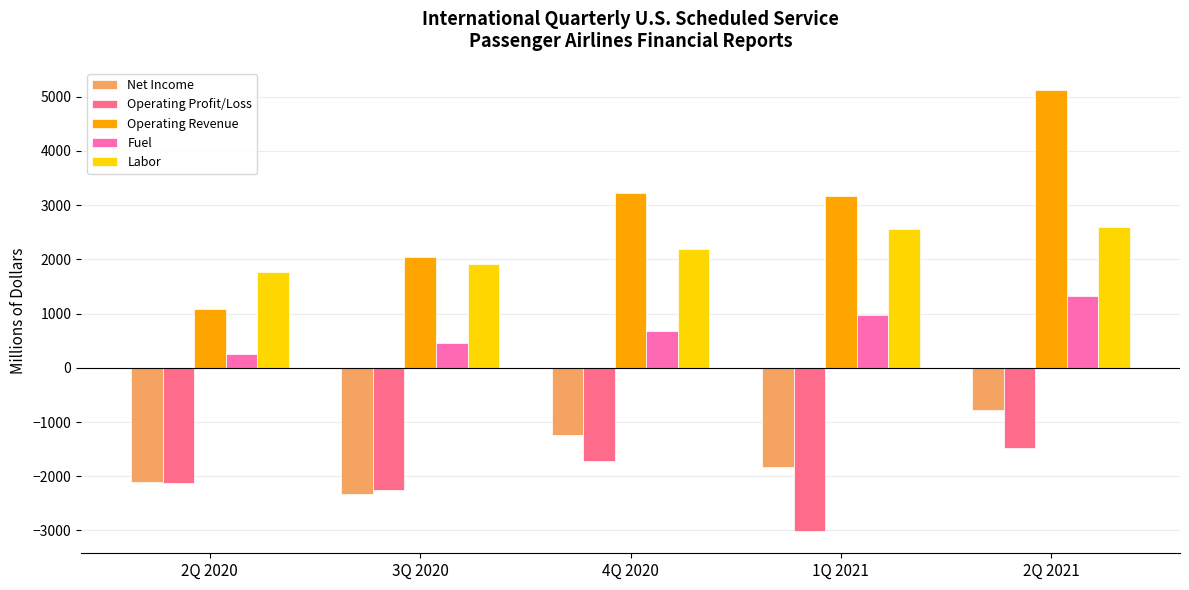

At which label does Operating Profit/Loss reach its minimum?

1Q 2021